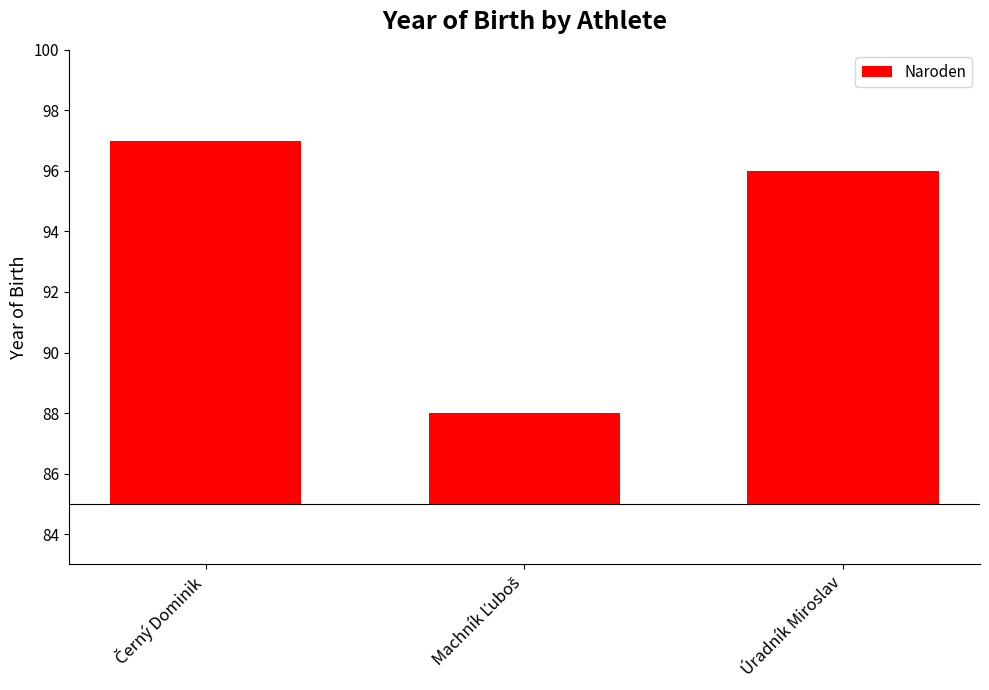

Are the bars grouped side by side (vs. stacked)?

No